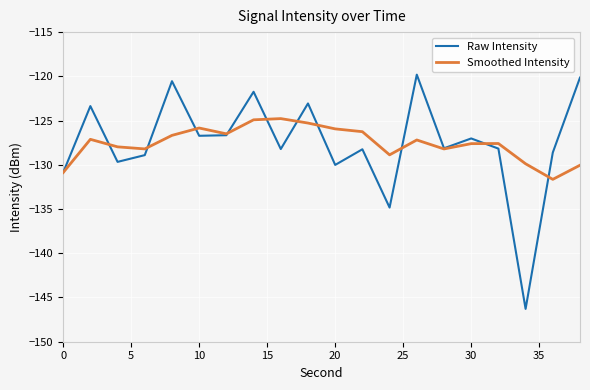

What is the smallest value displayed?

-146.3